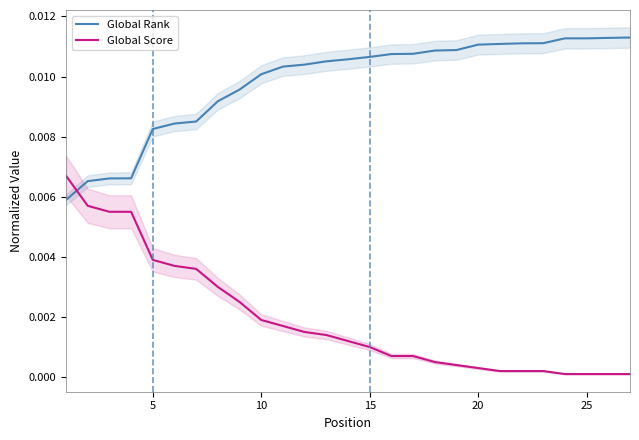

Which series has the widest spread of values?

Global Score